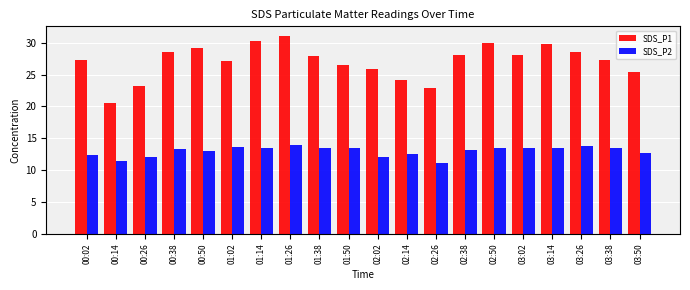

What is the difference between the maximum and minimum values in the SDS_P2 series?

2.8